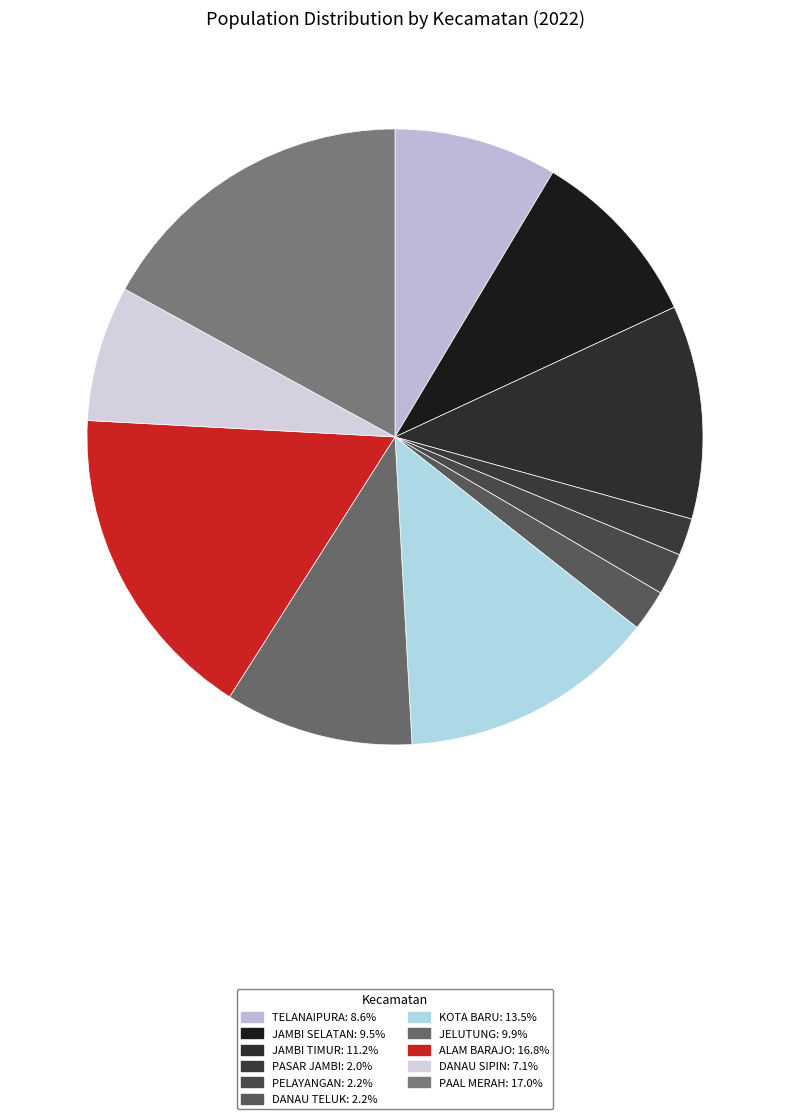

How many segments does this pie chart have?

11